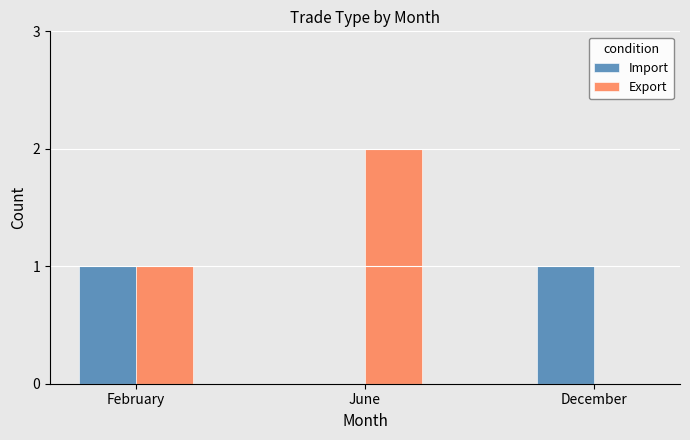

Between February and December, which series saw the biggest shift?

Export